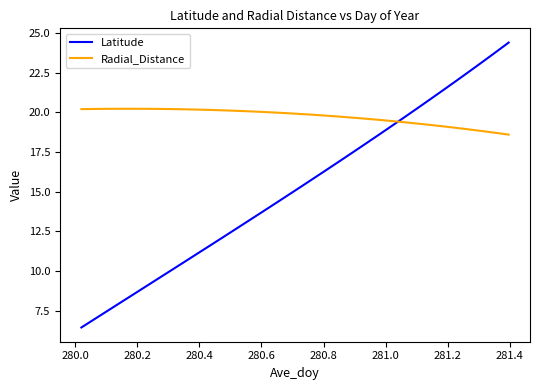

After their last crossing, which series has the higher values: Latitude or Radial_Distance?

Latitude